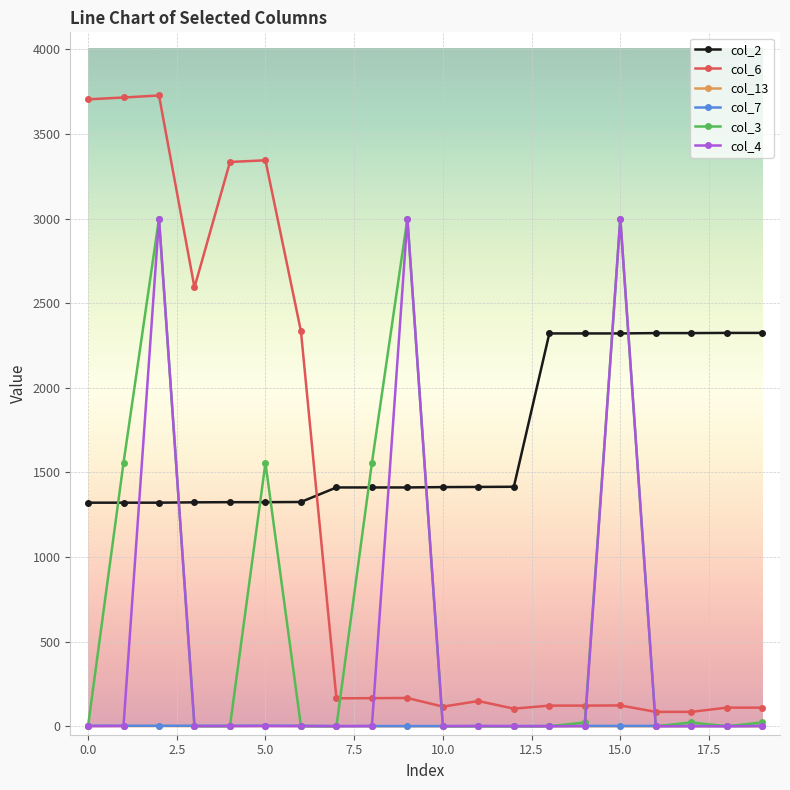

Which series ends up on top after the final intersection of col_2 and col_3?

col_2